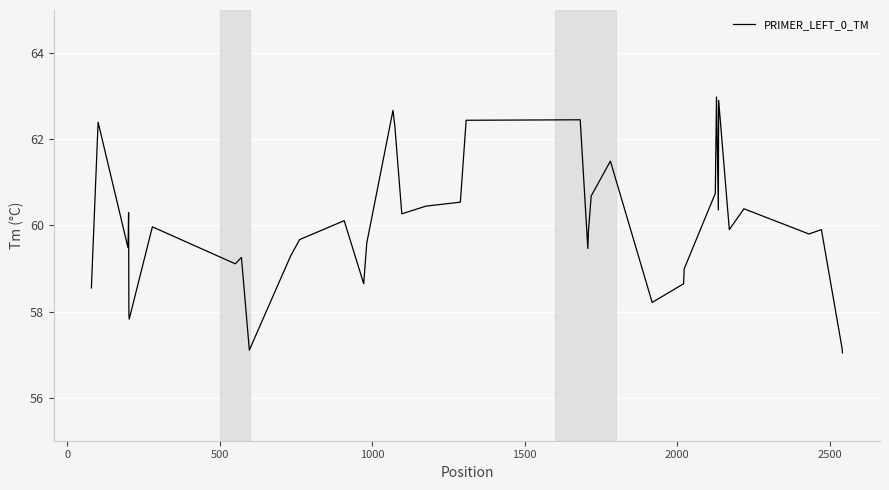

What is the difference between the maximum and minimum values?

5.9